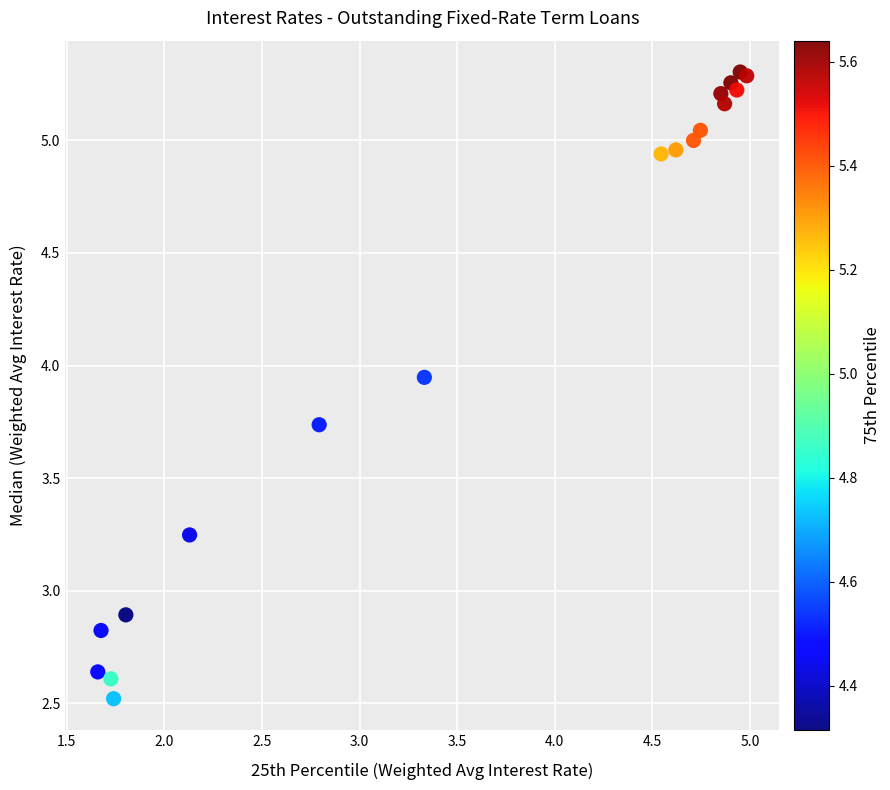

What Y value in the scatter plot is closest to 3?

2.9